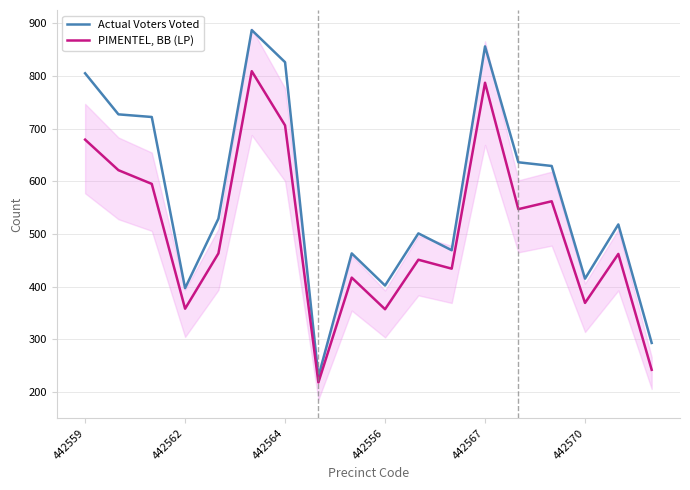

How many values in the PIMENTEL, BB (LP) series are below 463?

9